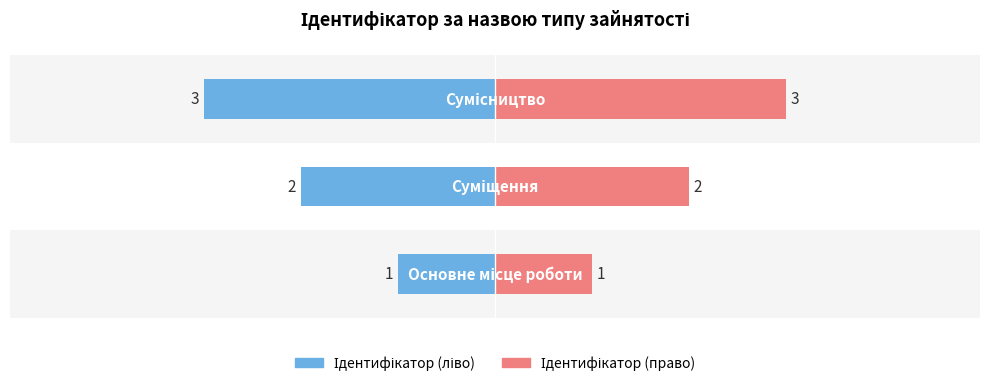

What is the value of the Ідентифікатор (ліво) bar at the 1st from the left?

-1